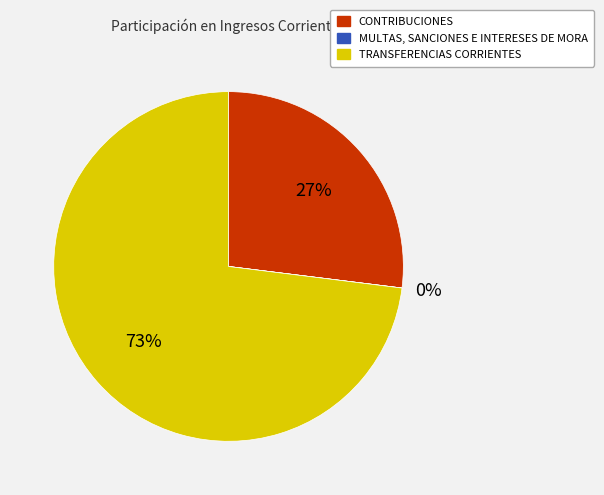

To the nearest percent, what portion does CONTRIBUCIONES represent?

27%